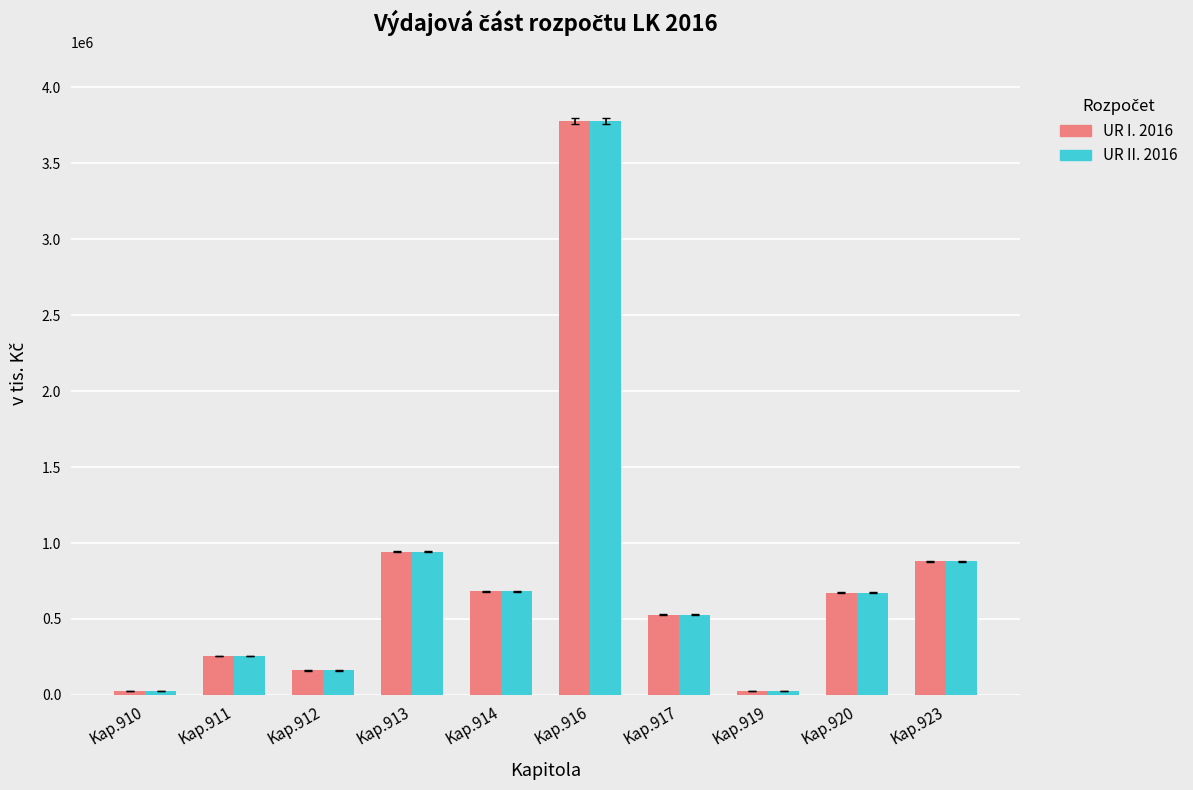

At which category is the sum across all series the highest?

Kap.916